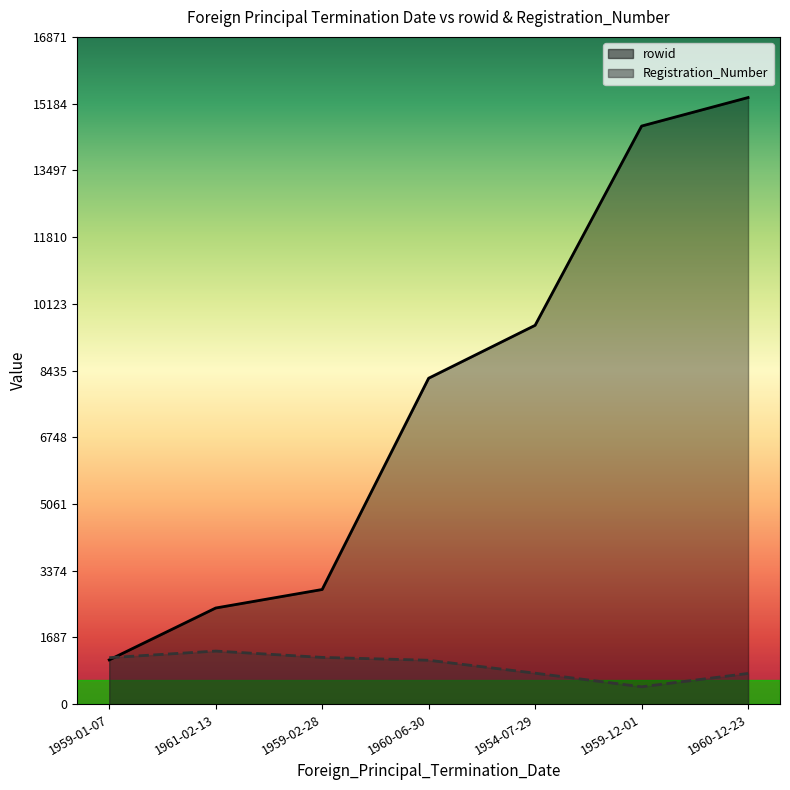

Rank the series by their average value, from lowest to highest.

Registration_Number, rowid